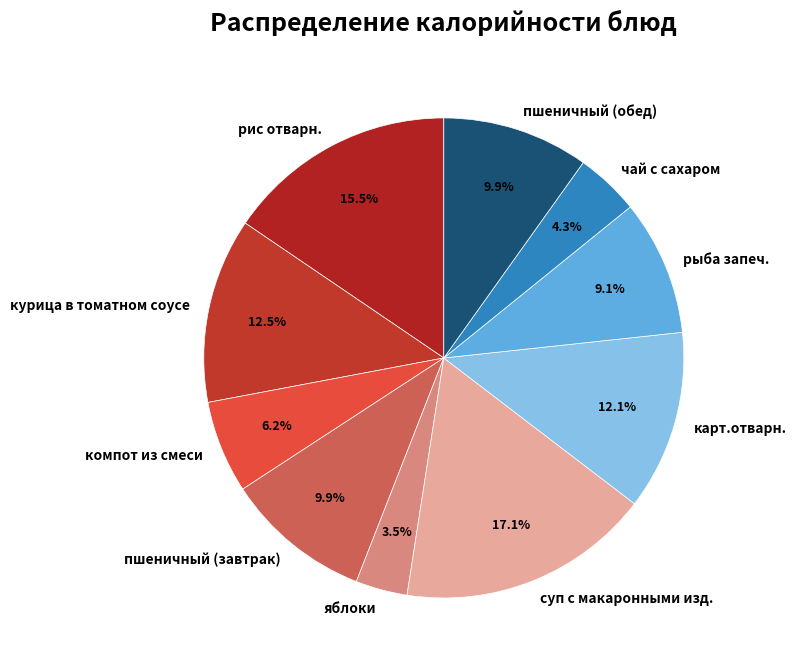

What is the largest slice in the pie chart?

суп с макаронными изд.